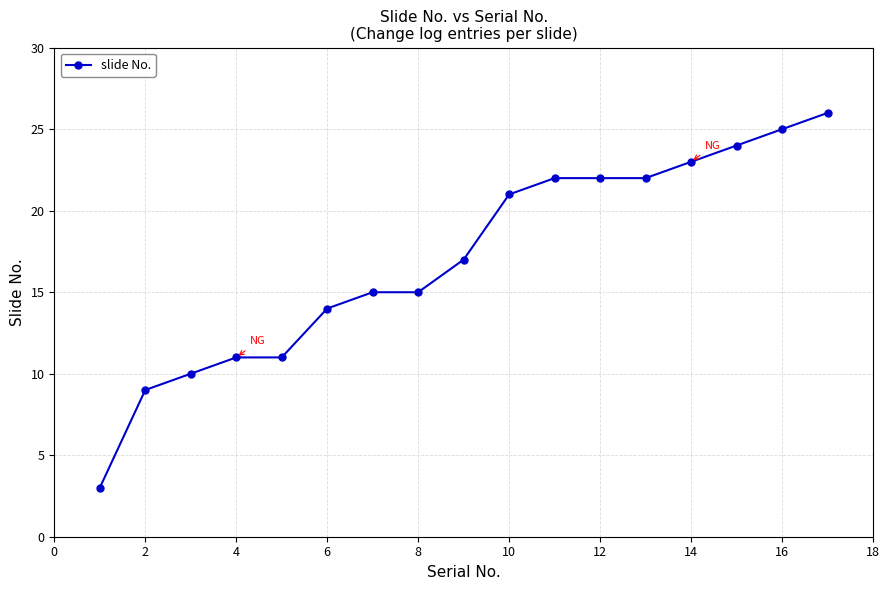

What is the difference between the maximum and minimum values?

23